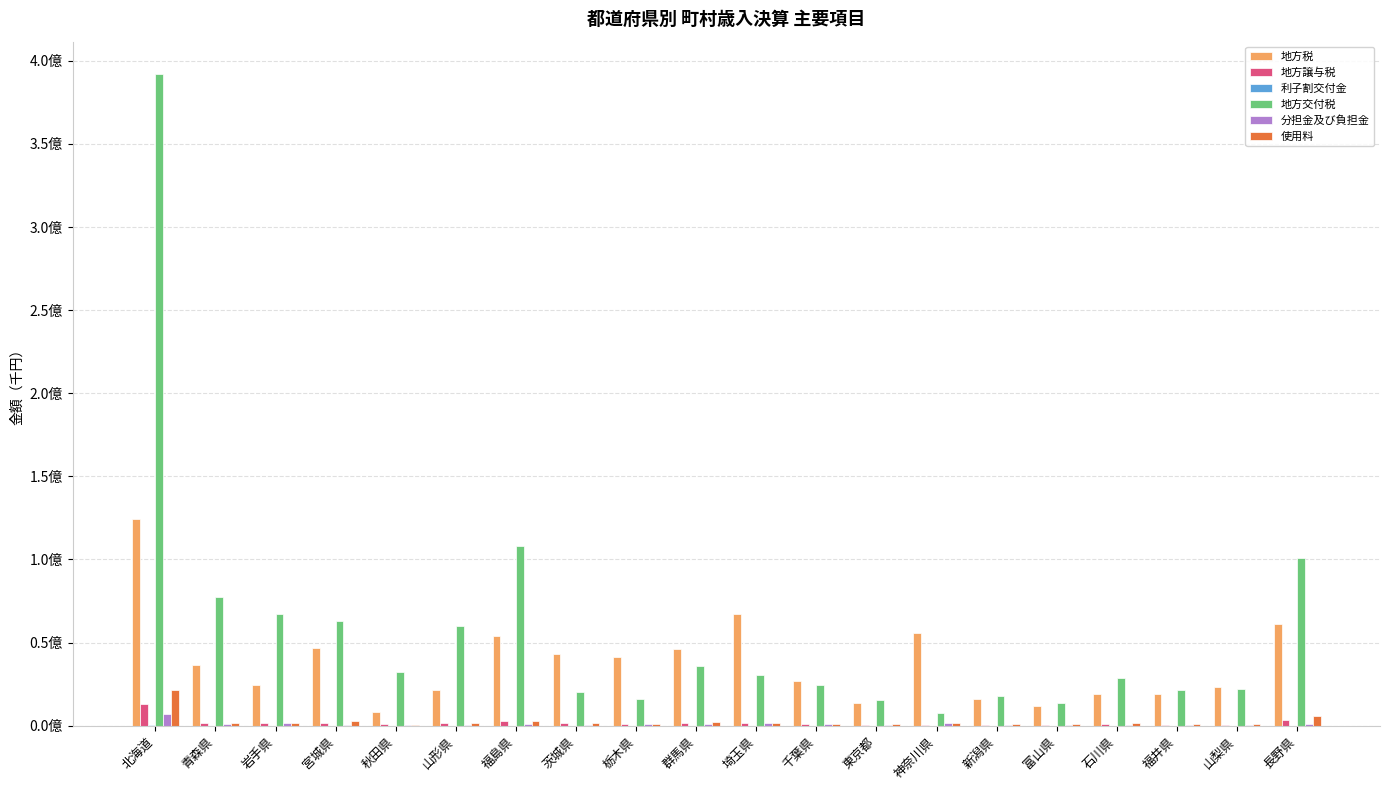

At how many categories does at least one series exceed 262884618?

1